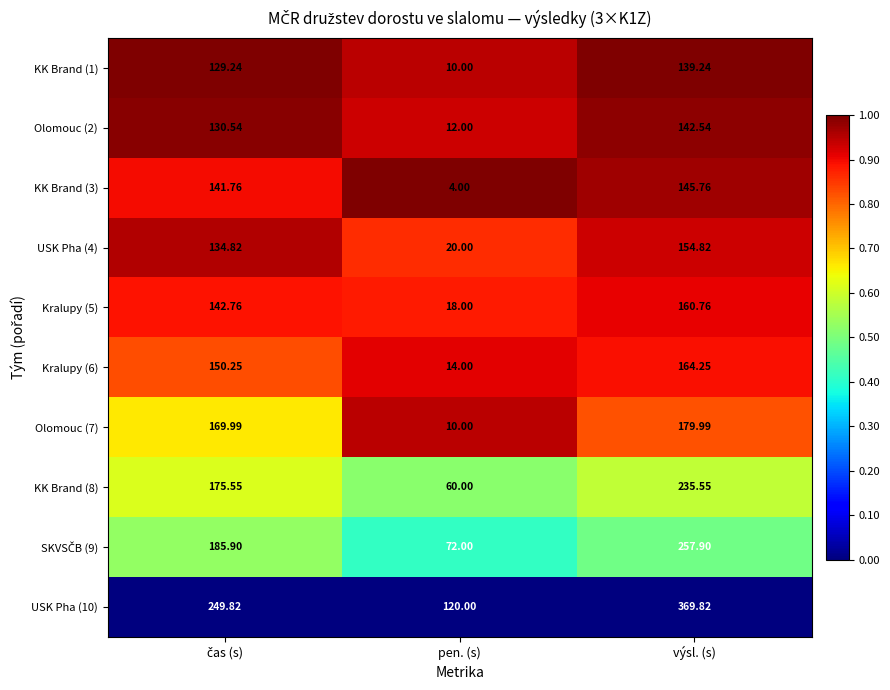

How many distinct data groups are displayed?

10